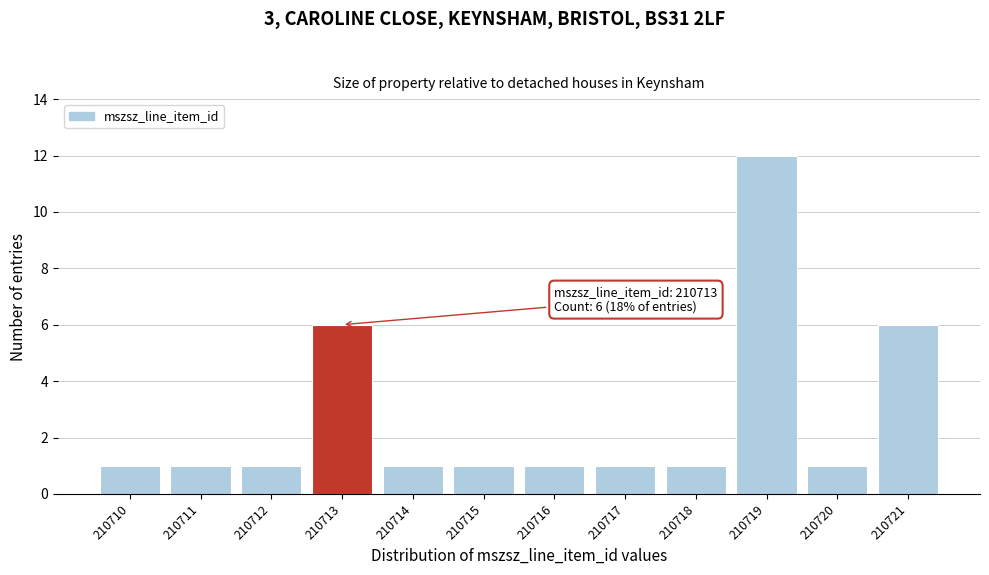

Which range on the x-axis has the tallest bar?

210718.5 to 210719.5